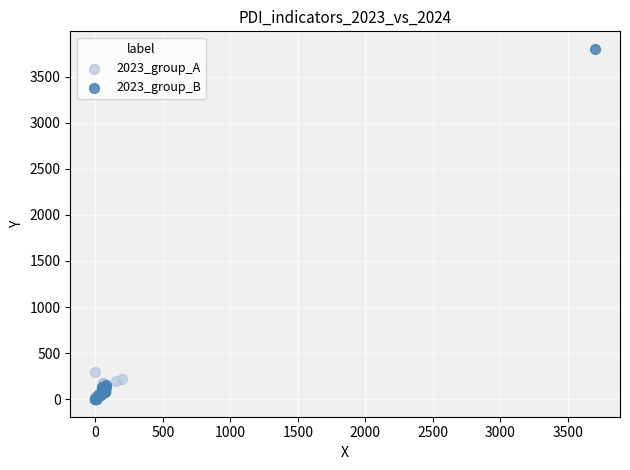

Which series reaches the maximum Y coordinate?

2023_group_B